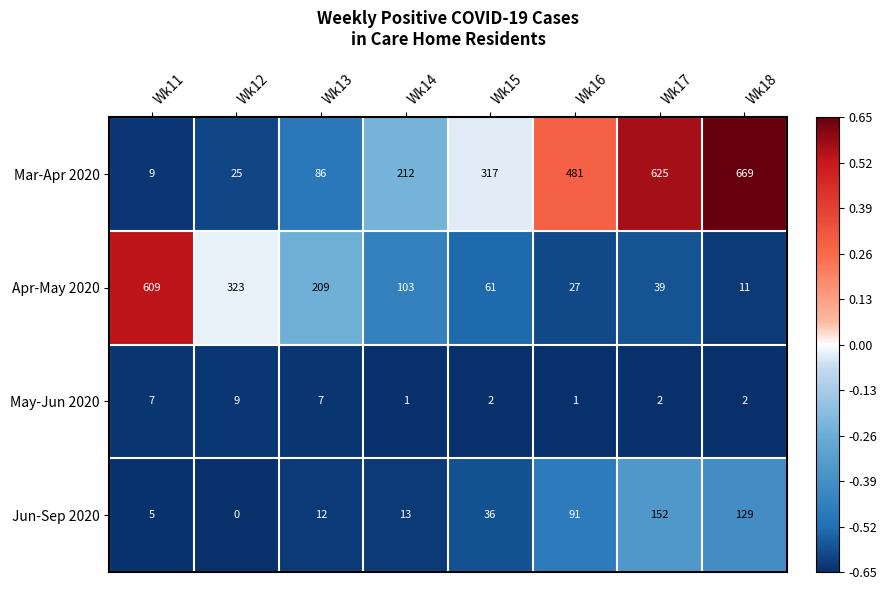

True or false: Jun-Sep 2020 has a value of 6 at Wk13.

False